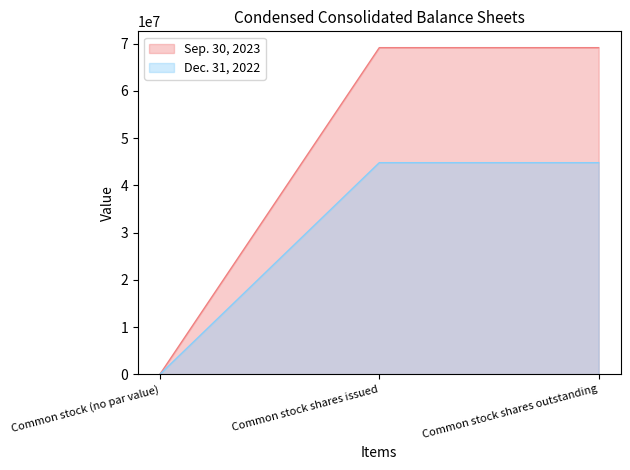

Reading left to right, extract all data points from this chart.

Sep. 30, 2023: 0	69154178	69154178
Dec. 31, 2022: 0	44805627	44805627